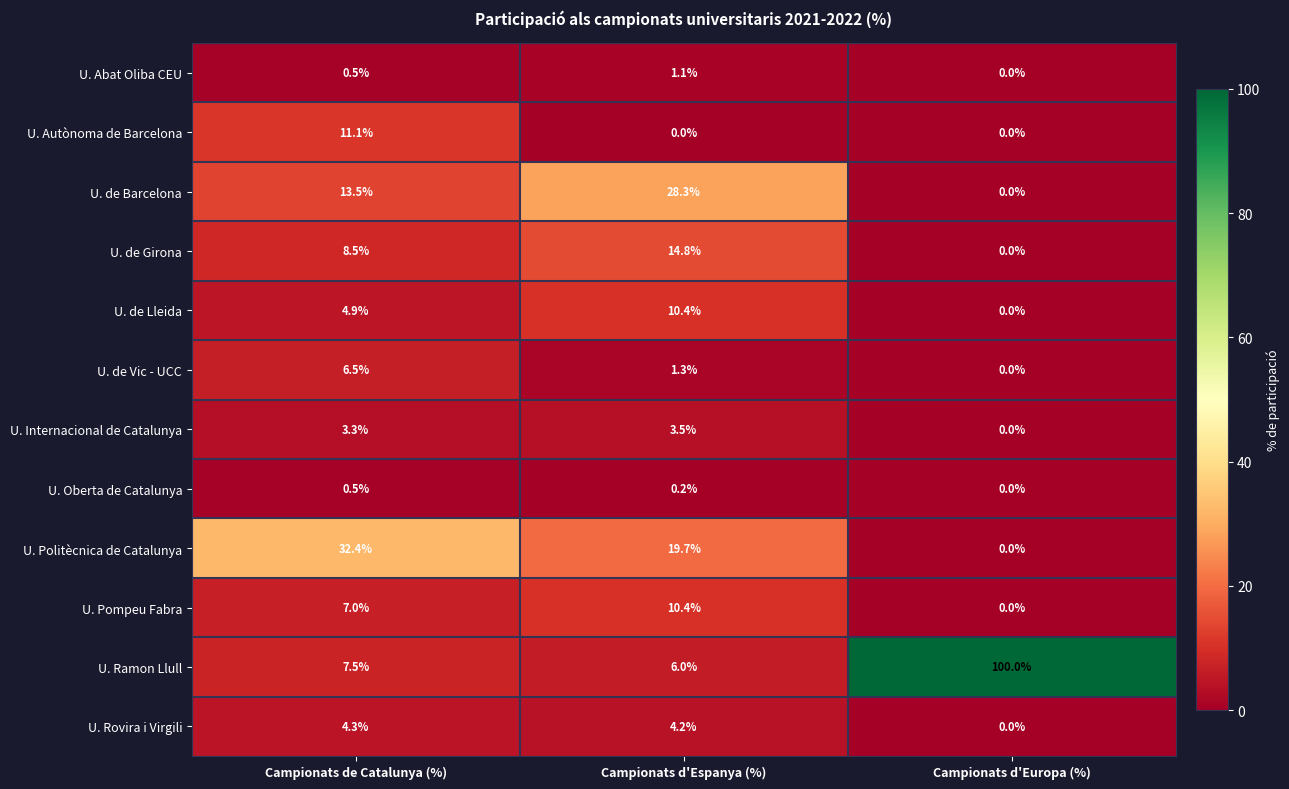

Rank the categories by U. Abat Oliba CEU value from lowest to highest.

Campionats d'Europa (%), Campionats de Catalunya (%), Campionats d'Espanya (%)